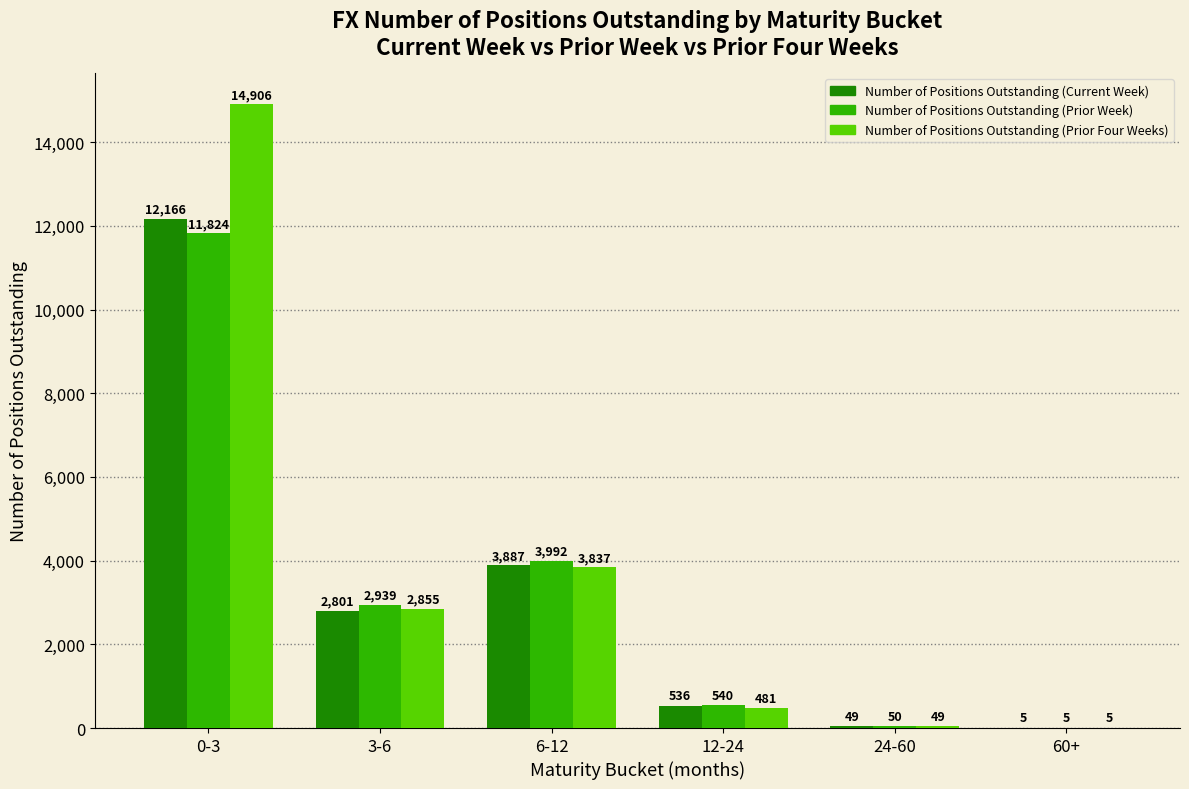

How many categories are shown in the chart?

6